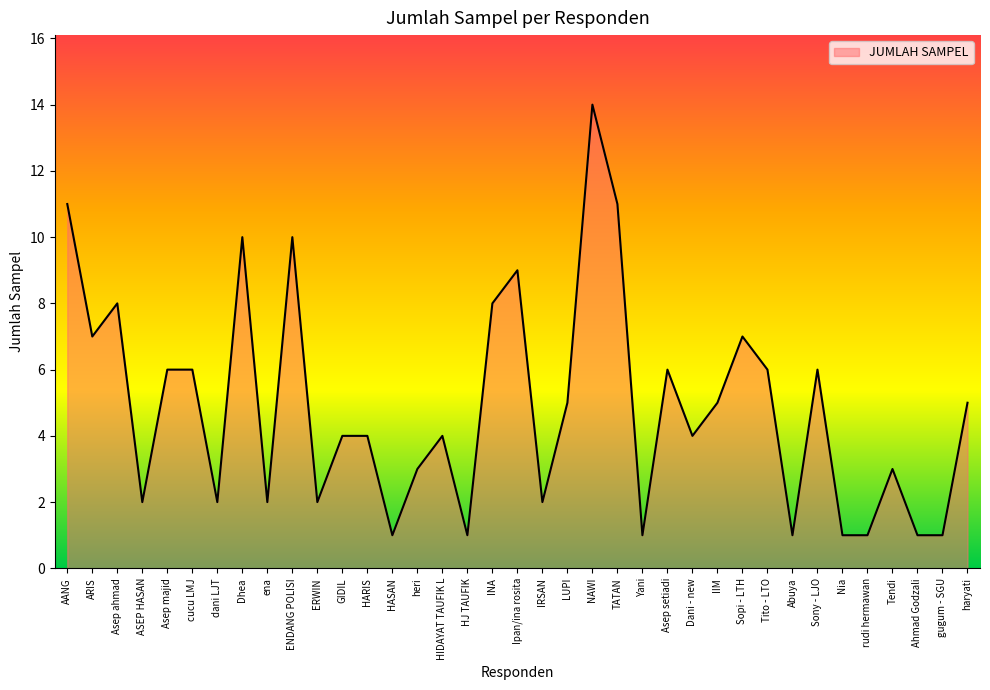

True or false: there are more than 1 points higher than both neighbors.

True